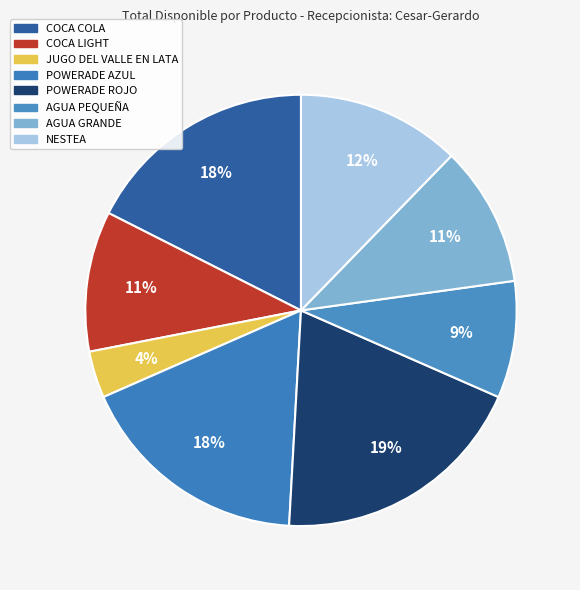

How much of the chart is everything except AGUA GRANDE?

89.5%